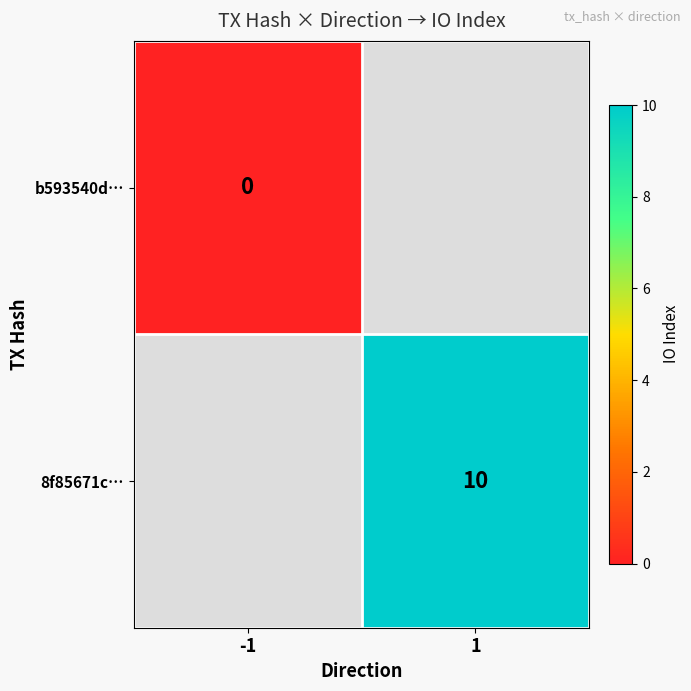

The 8f85671c… series shows 10 at 1. True or false?

True